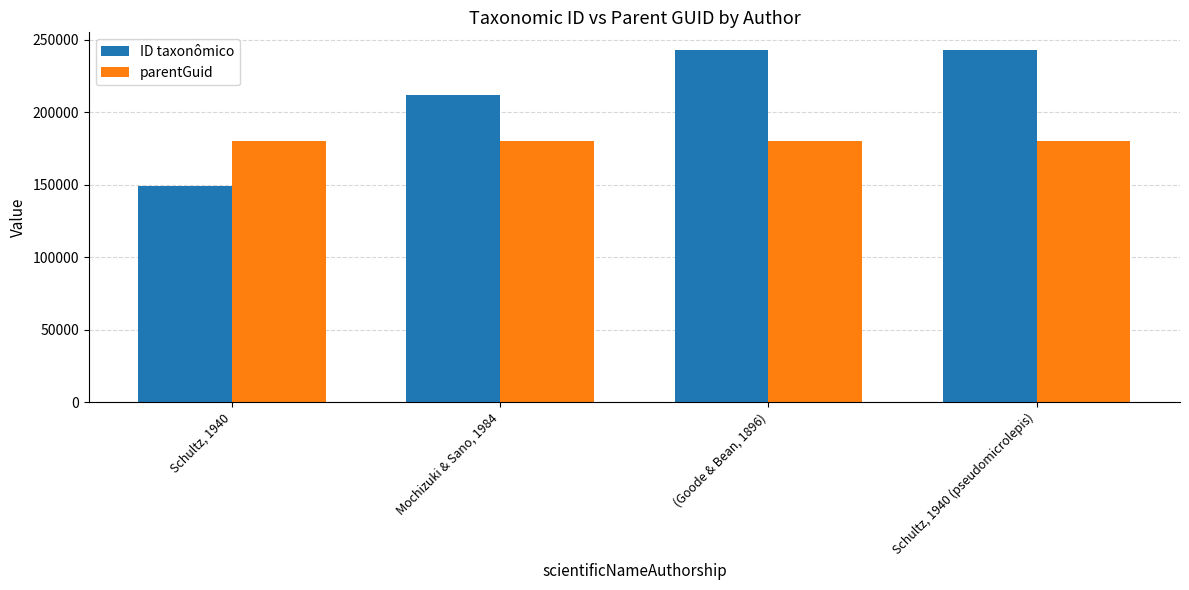

What is the label of the 3rd bar from the left?

(Goode & Bean, 1896)